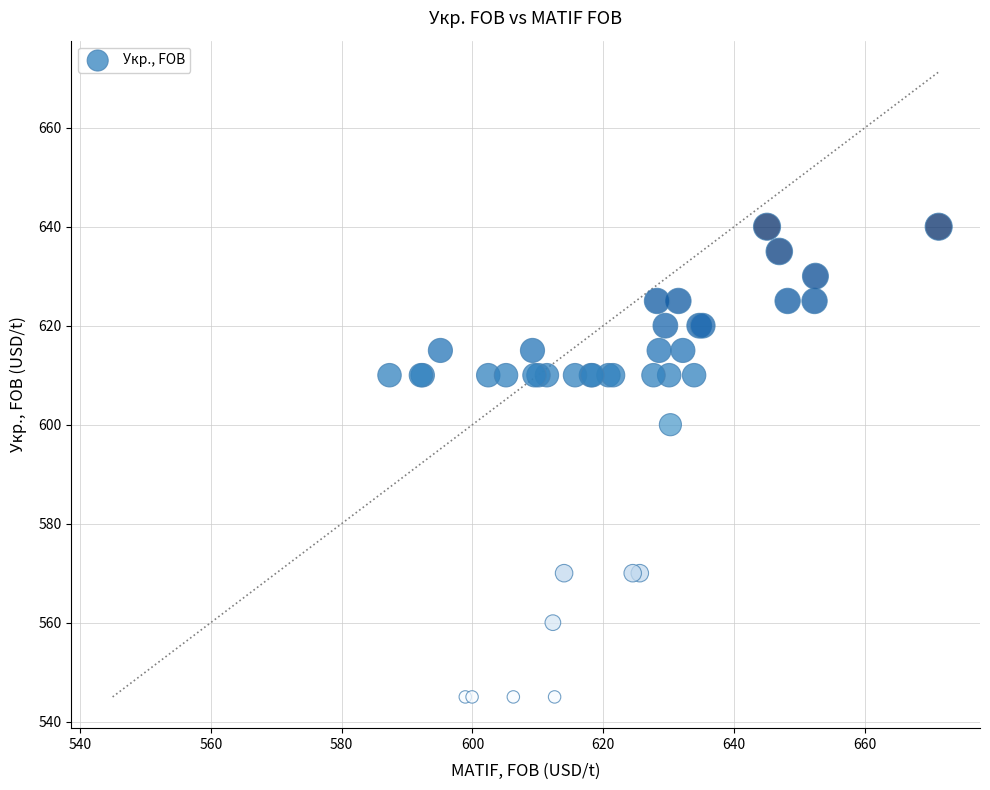

What Y value in the scatter plot is closest to 592?

600